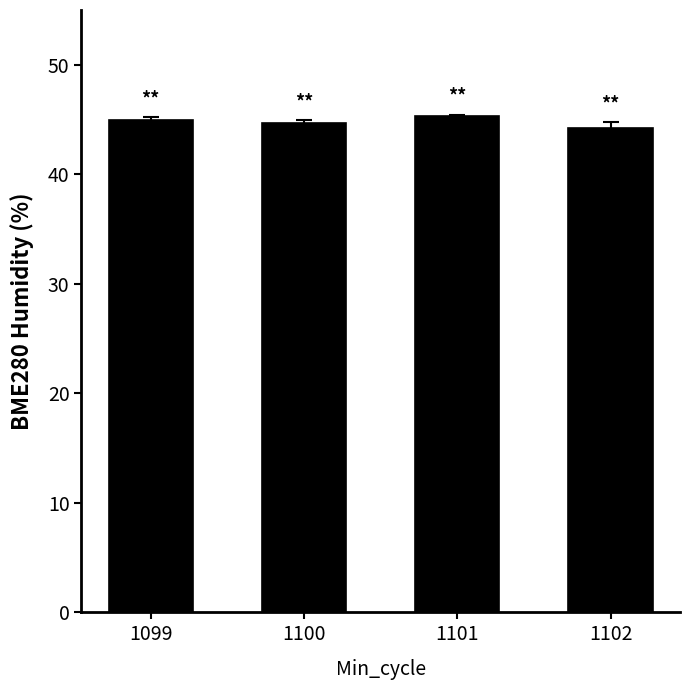

How many distinct data groups are displayed?

1